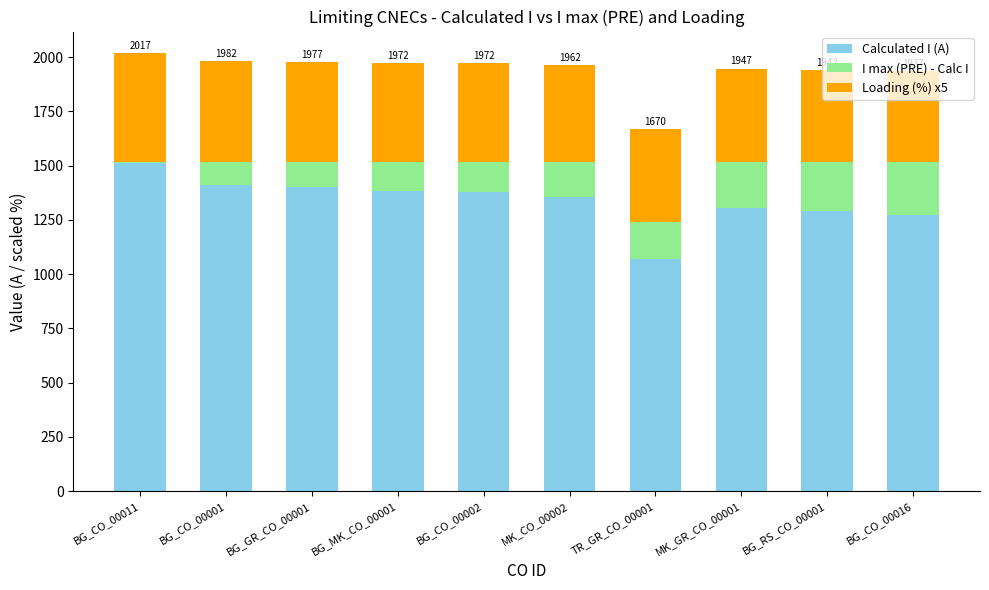

What is the sum of all Calculated I (A) values?

13385